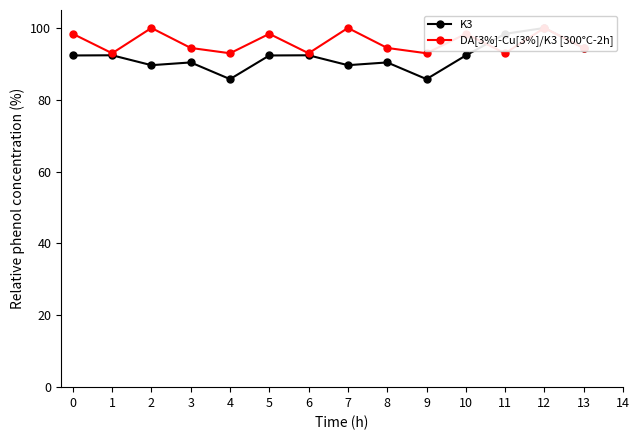

What is the minimum value for DA[3%]-Cu[3%]/K3 [300°C-2h]?

93.0